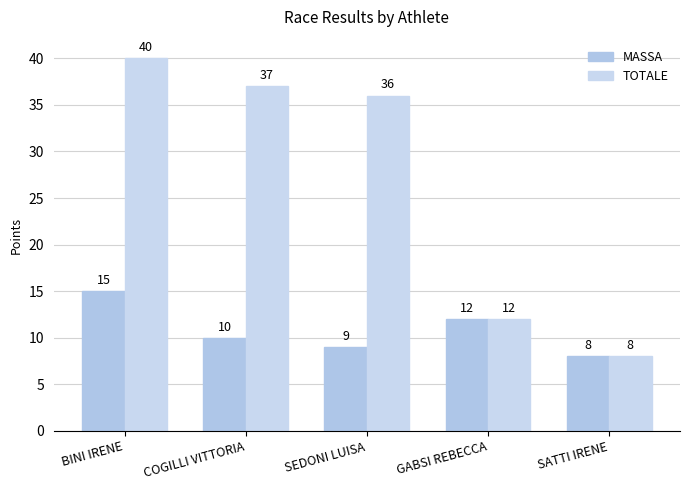

What is the sum of the TOTALE values at SATTI IRENE and COGILLI VITTORIA?

45